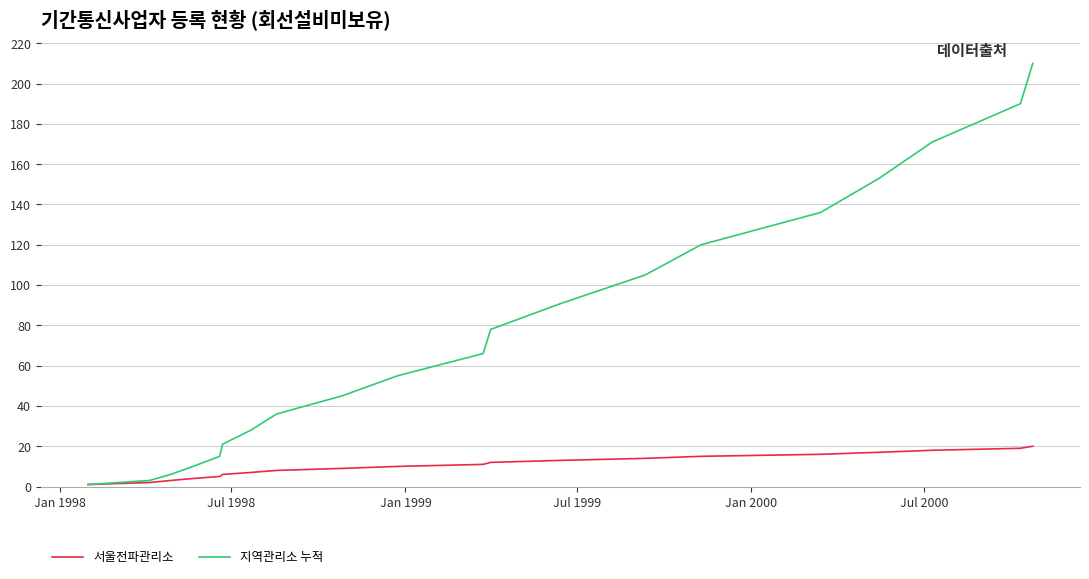

What is the maximum value shown in the chart?

210